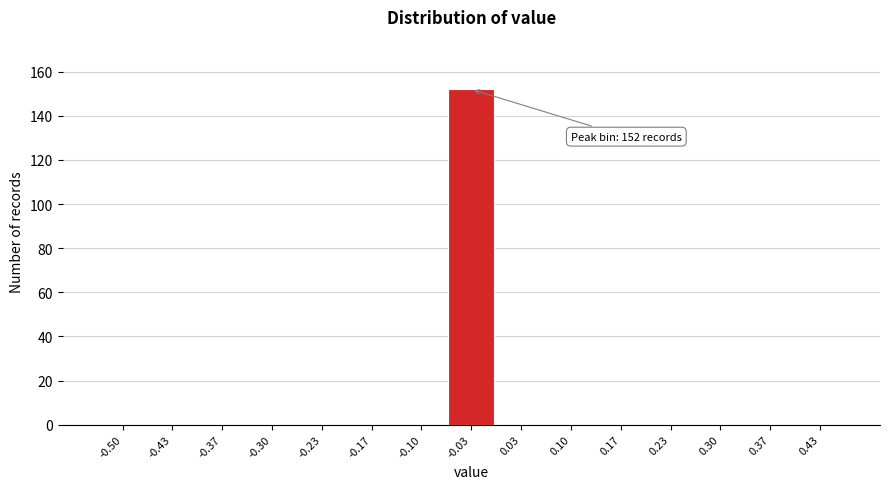

Reading left to right, transcribe all the data shown in this chart.

-0.50=0	-0.43=0	-0.37=0	-0.30=0	-0.23=0	-0.17=0	-0.10=0	-0.03=152	0.03=0	0.10=0	0.17=0	0.23=0	0.30=0	0.37=0	0.43=0